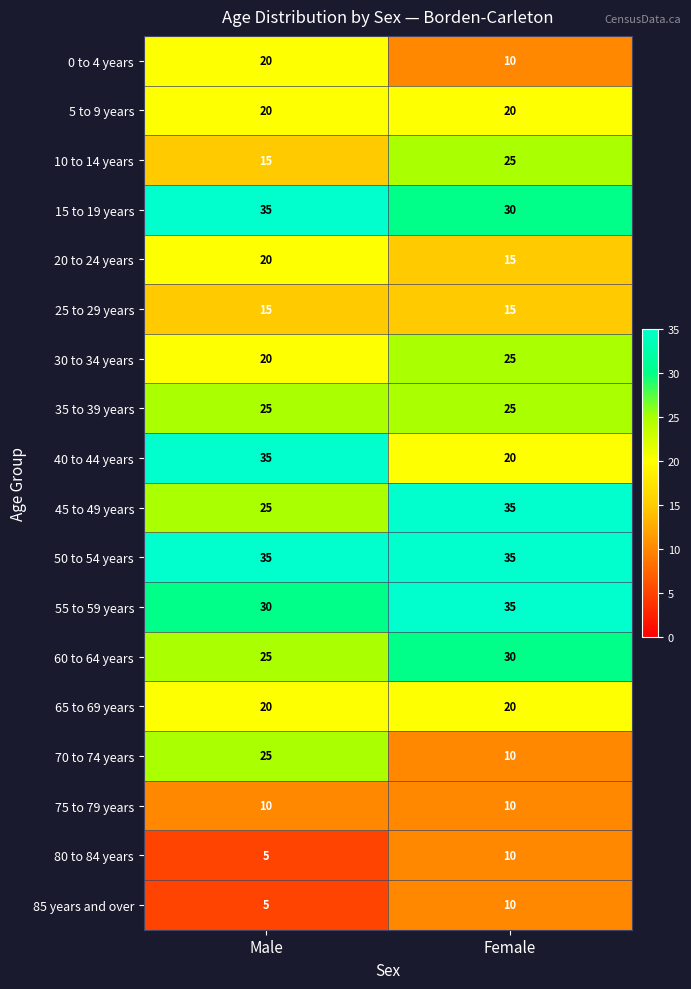

What is the spread (max minus min) of values at Female?

25